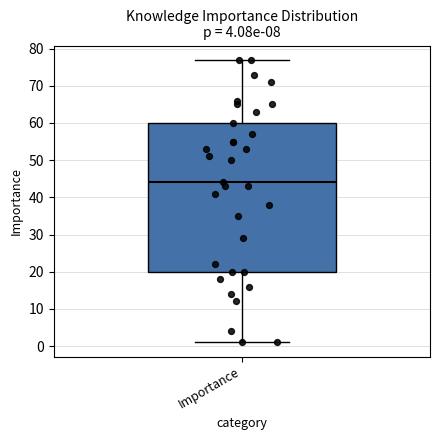

Where is the upper edge of the box for Importance on the y-axis? The values are not printed on the chart, so give them approximately, as read against the axis.

60